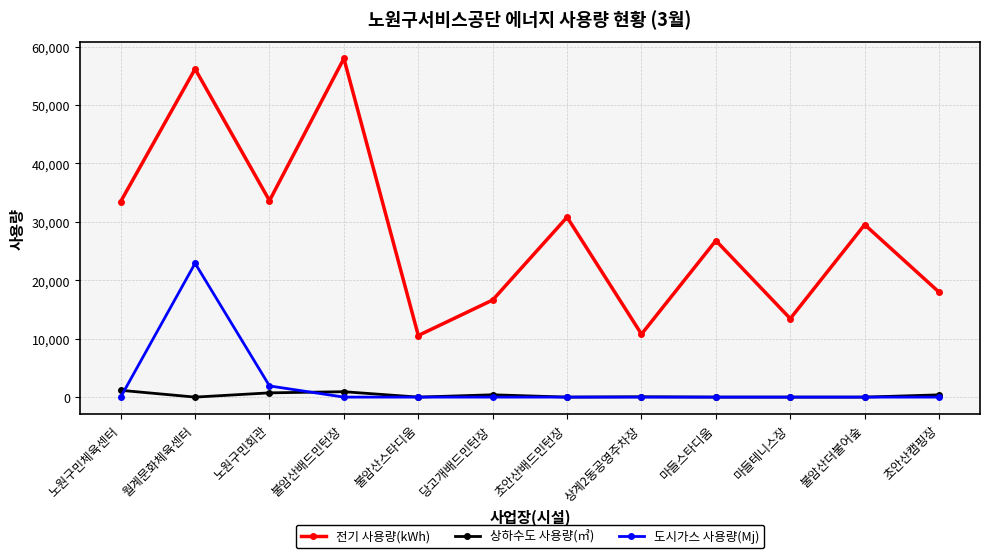

Where is the first local maximum for 도시가스 사용량(Mj)?

월계문화체육센터